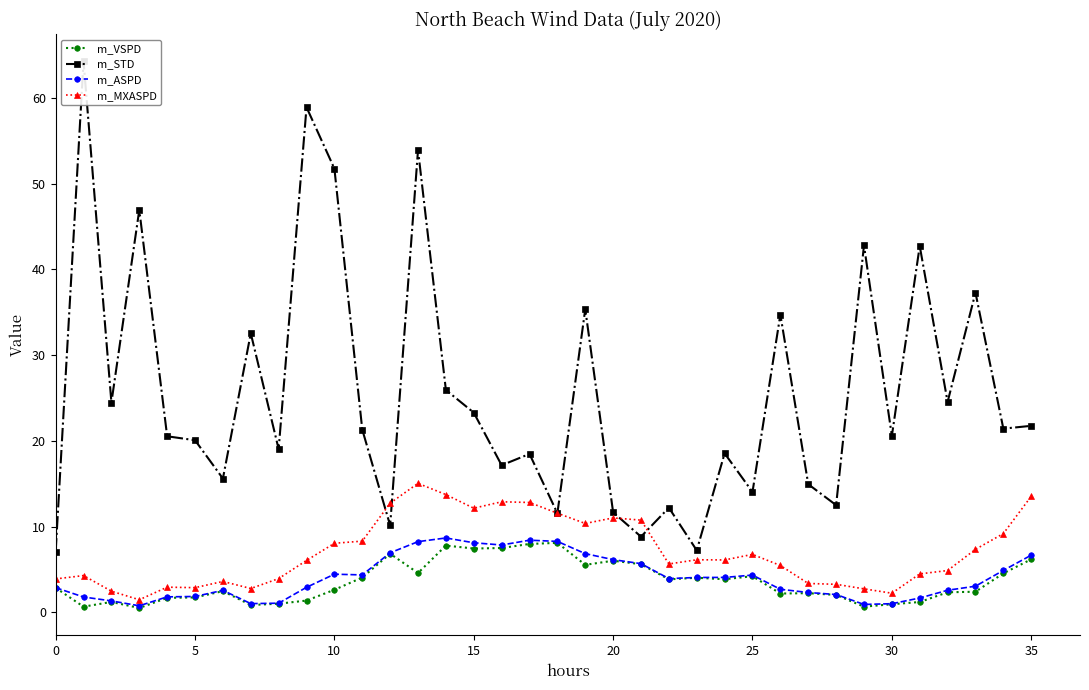

Rank the series by their maximum value, from highest to lowest.

m_STD, m_MXASPD, m_ASPD, m_VSPD